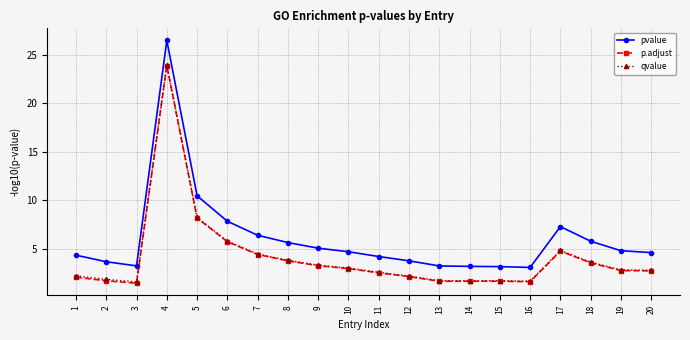

What is the sum of the pvalue values at 10 and 2?

8.3